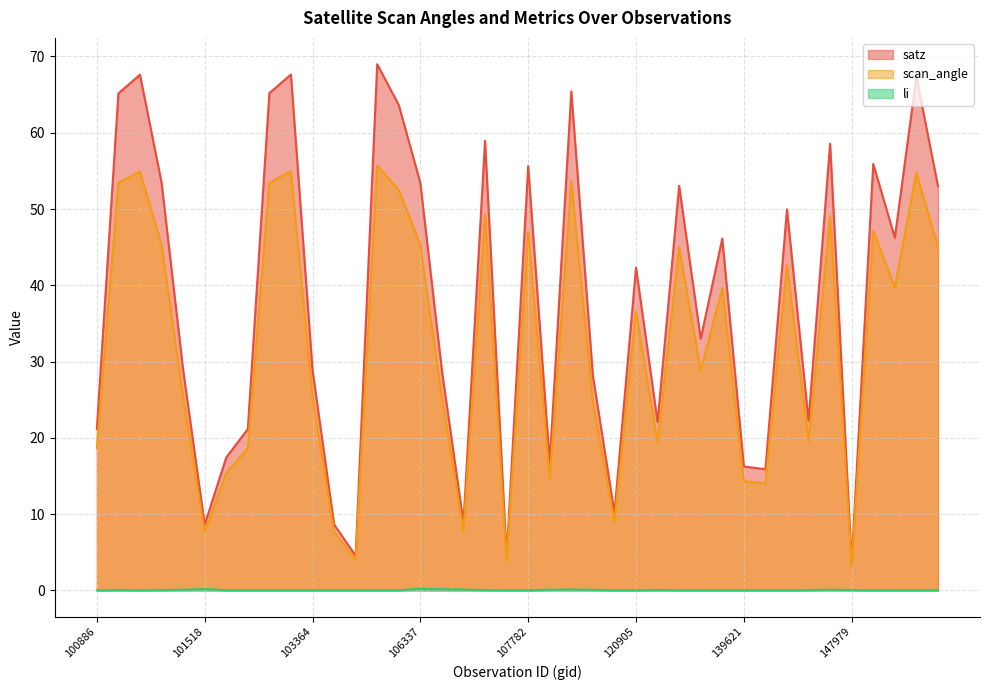

What is the sum of the satz values at 103119 and 148398?

121.1